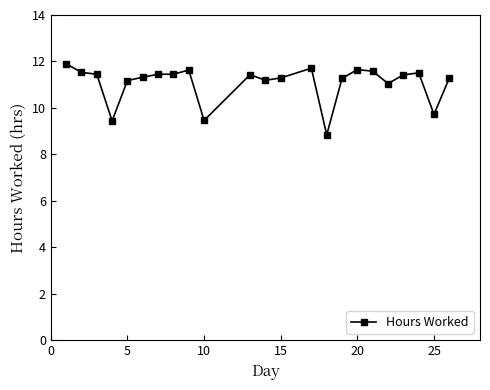

What is the value of the 9th point from the left?

11.6